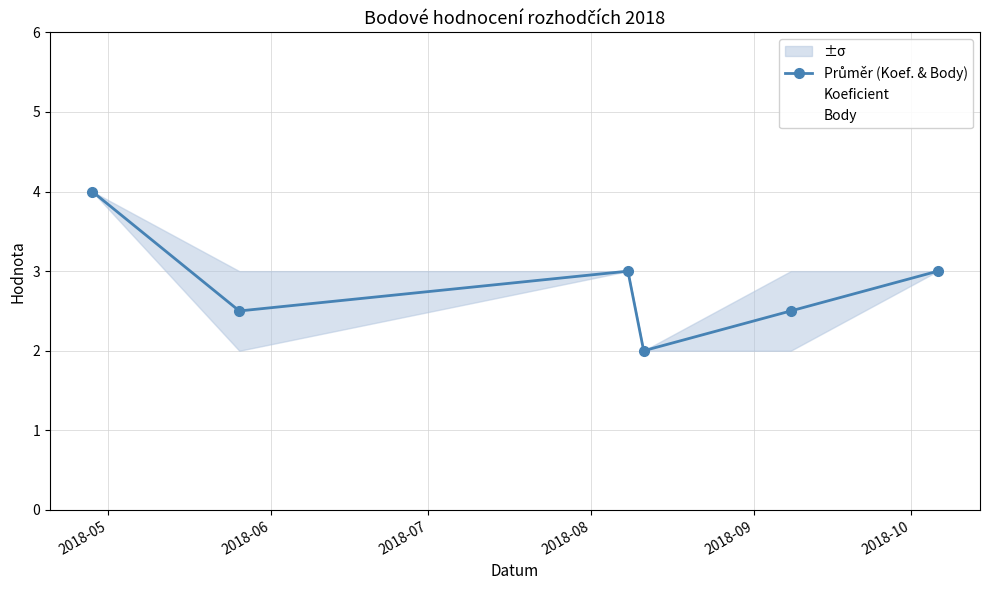

Reading right to left, transcribe all the data shown in this chart.

Průměr (Koef. & Body): 3.0	2.5	2.0	3.0	2.5	4.0
Koeficient: 3.0	2.0	2.0	3.0	2.0	4.0
Body: 3.0	3.0	2.0	3.0	3.0	4.0